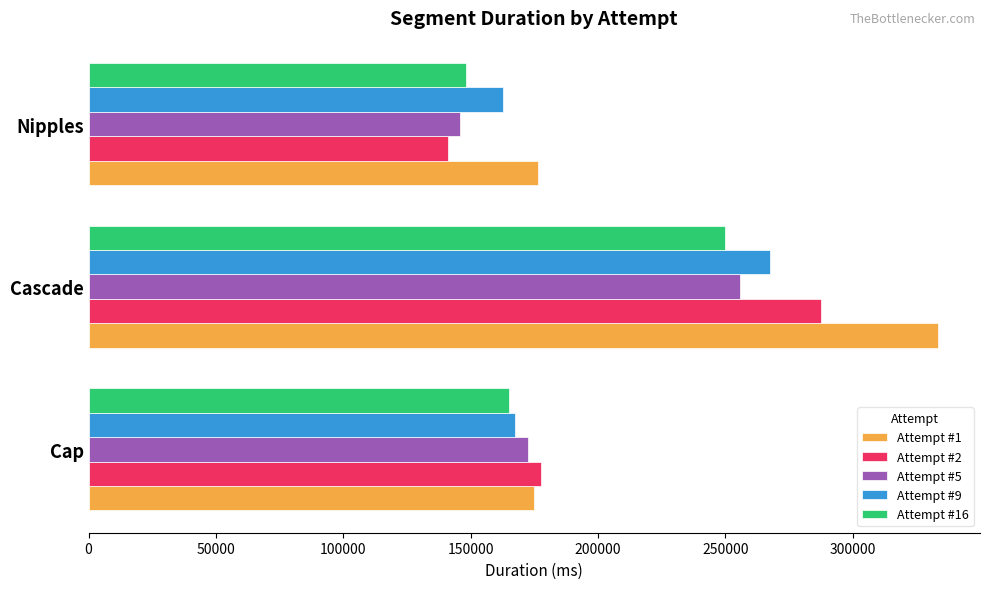

The Attempt #2 series shows 102240 at Cap. True or false?

False